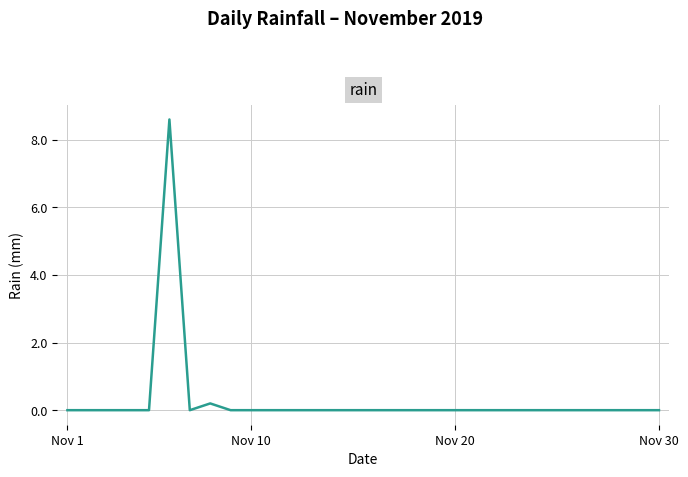

What is the maximum value shown in the chart?

8.6